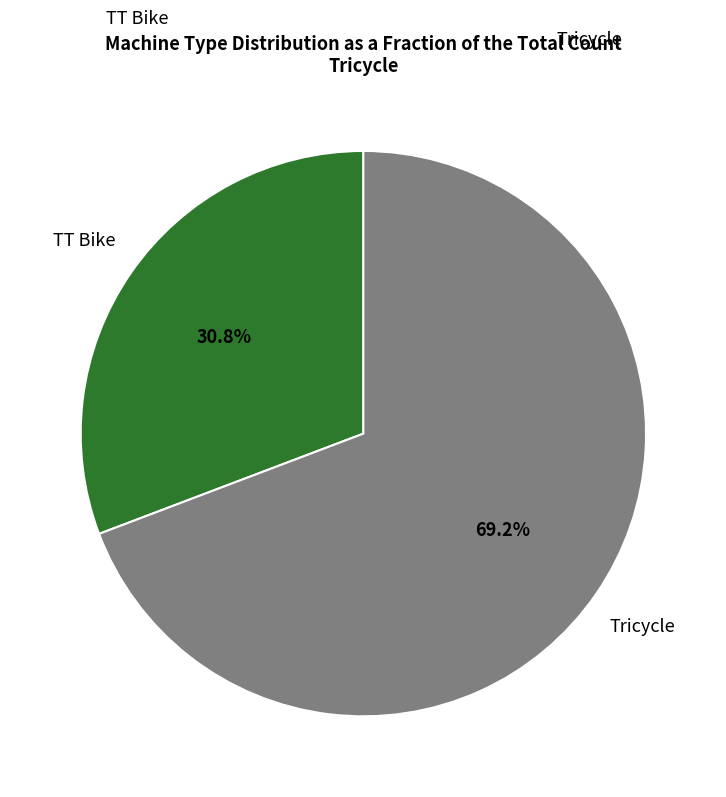

Does any single category account for the majority?

Yes